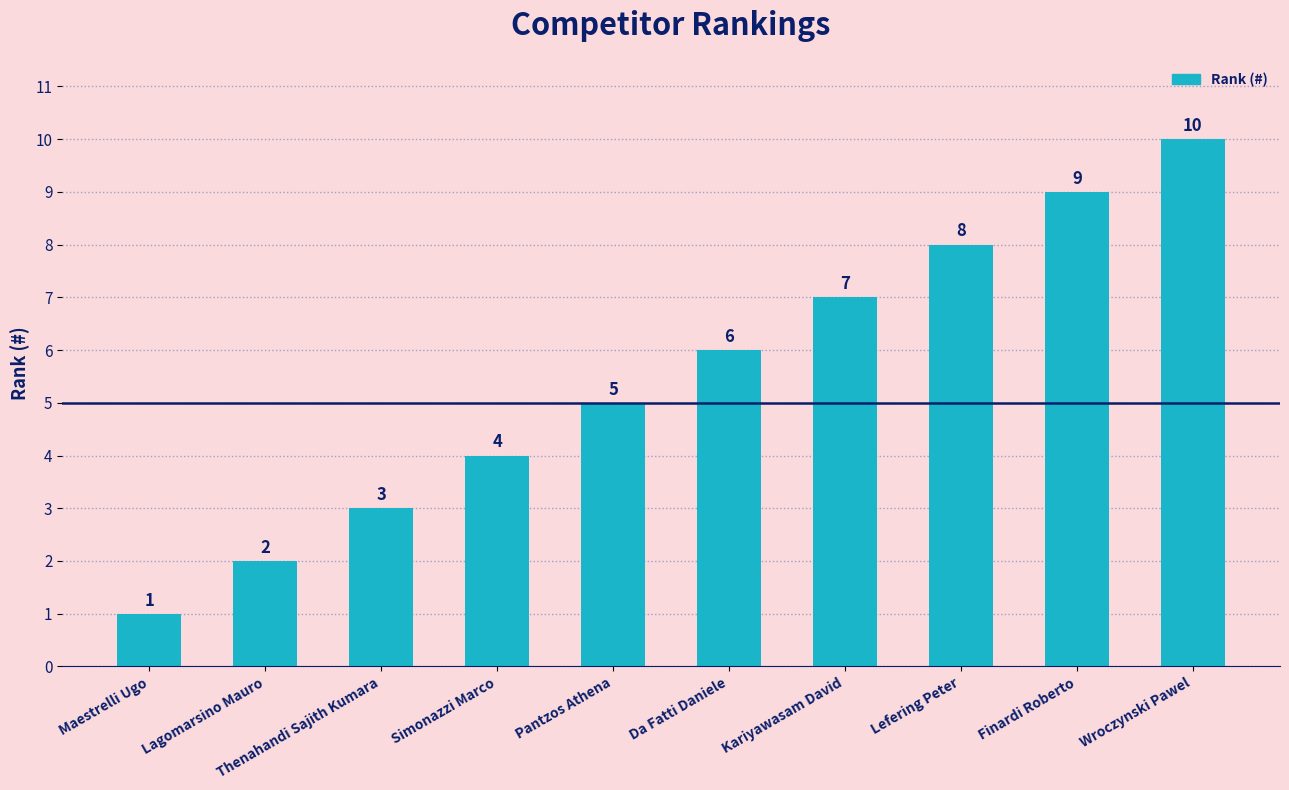

What is the approximate value at Pantzos Athena?

5